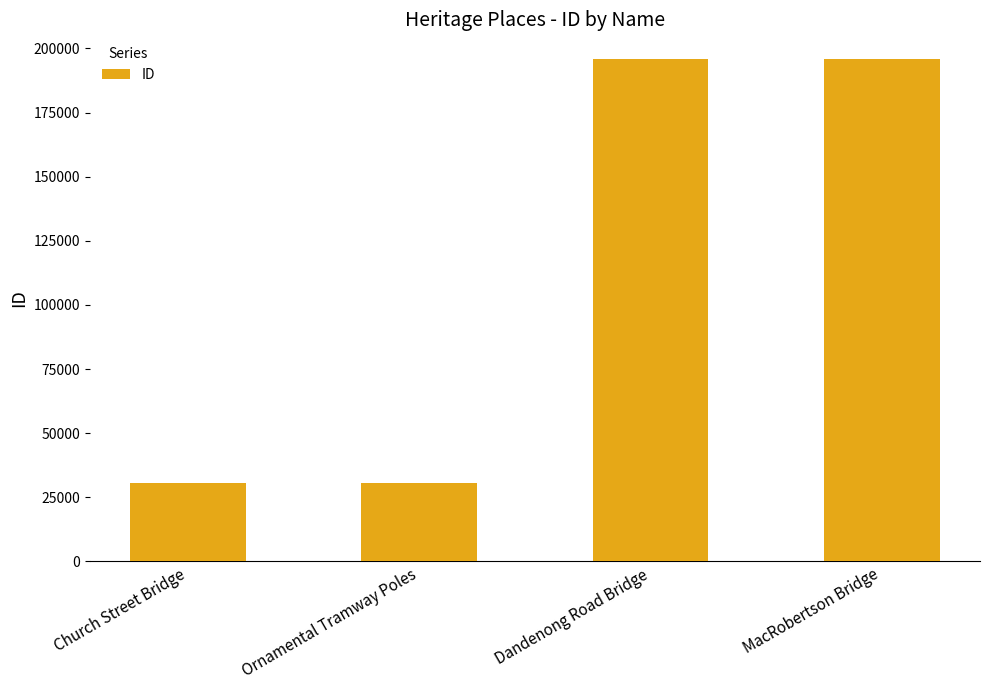

What is the maximum value shown in the chart?

195692